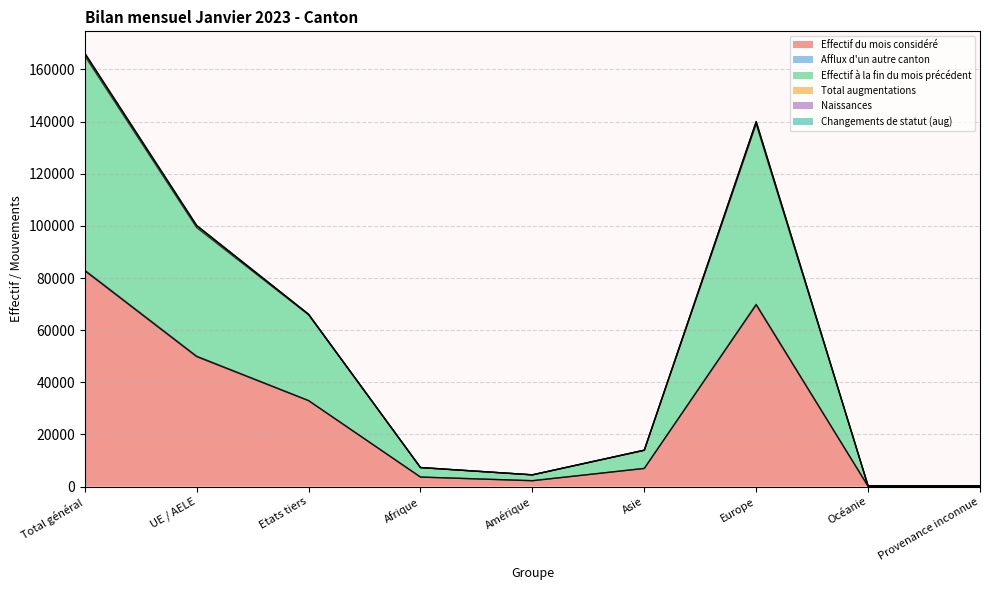

What is the label of the 6th point from the right?

Afrique